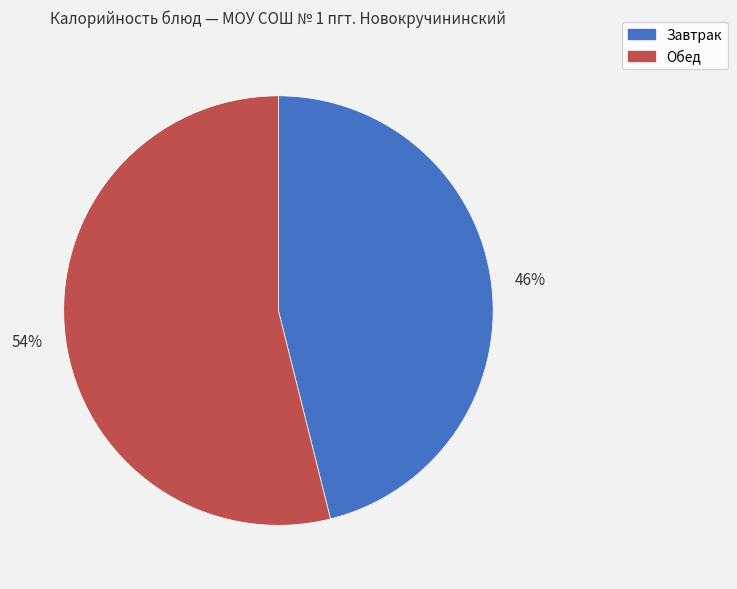

To the nearest percent, what percentage of the pie is Обед?

54%